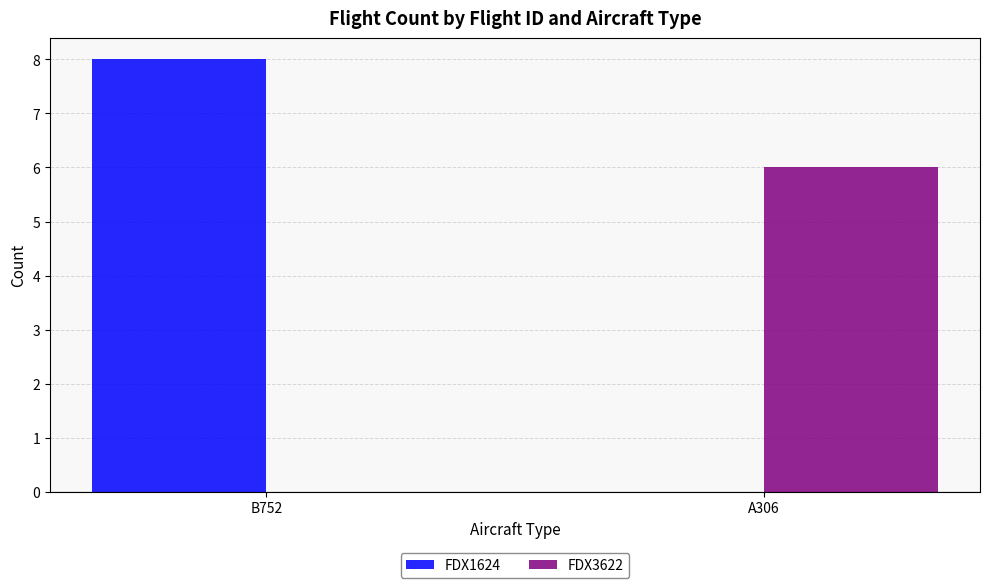

Count the FDX3622 values in the range 0 to 6.

2